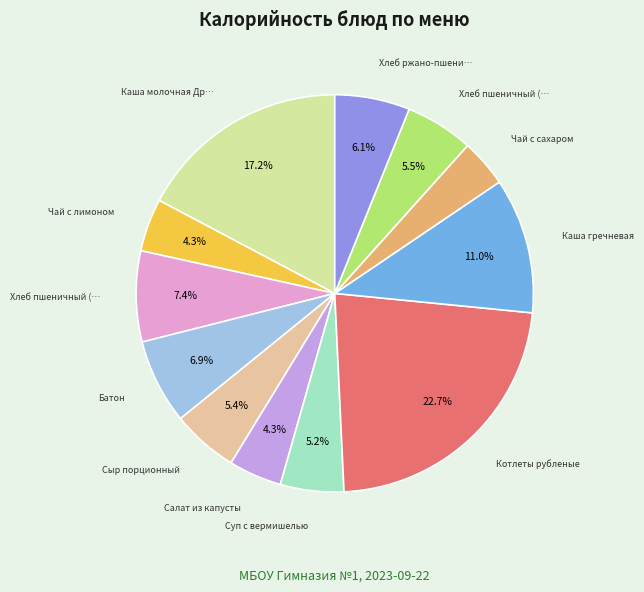

Is there any slice that represents more than half of the pie?

No